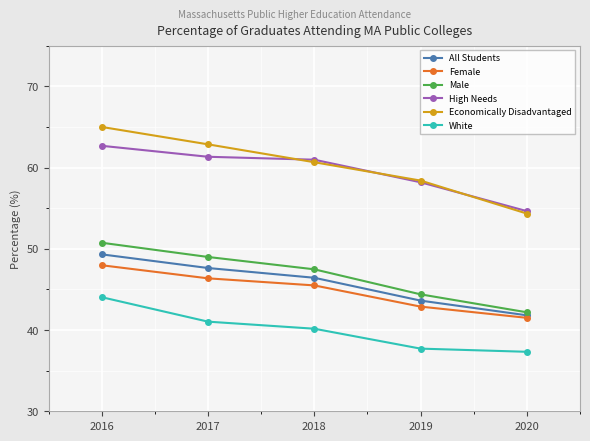

Which category has the lowest value in the White series?

2020